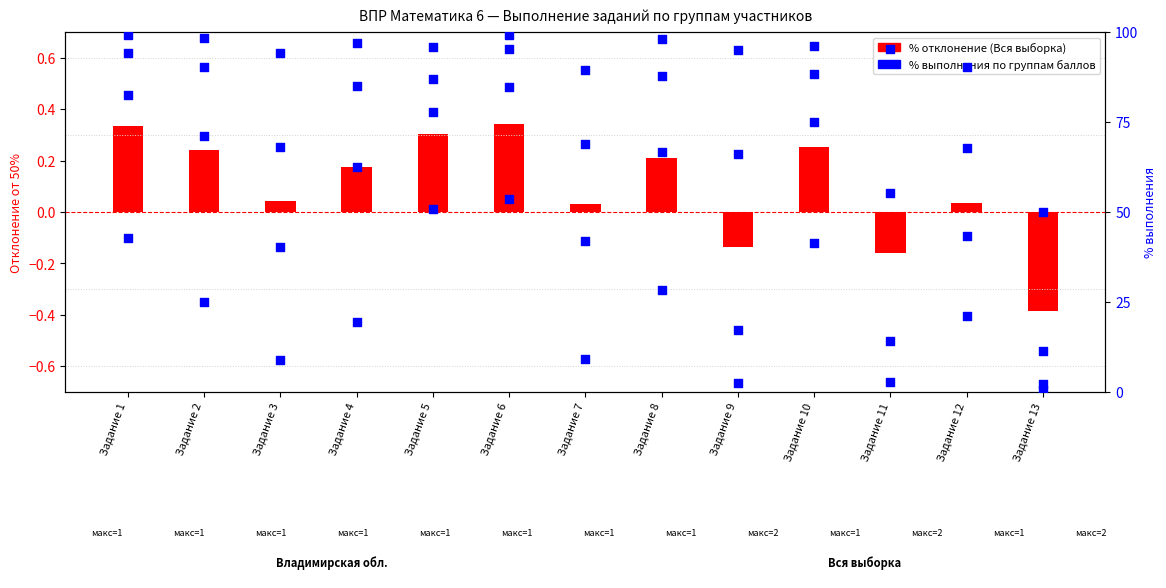

At which category is the sum across all series the highest?

Задание 6